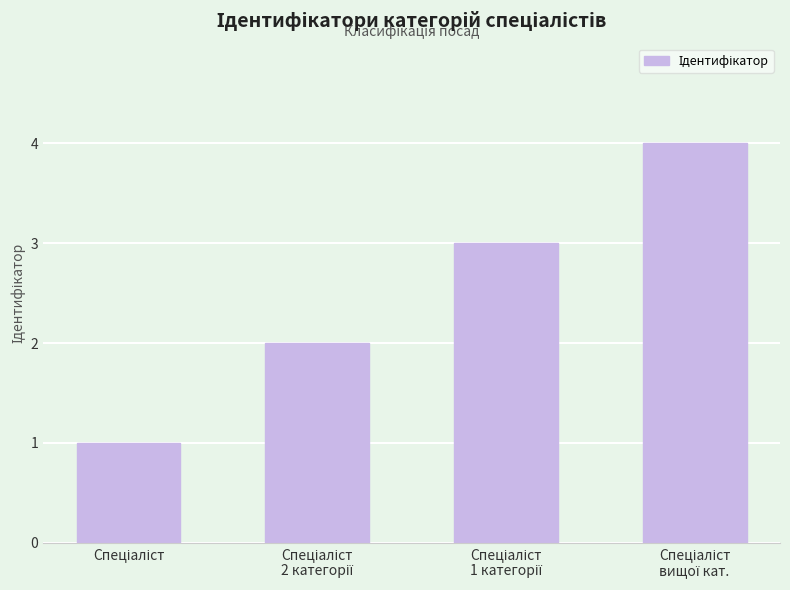

What is the sum of all values?

10